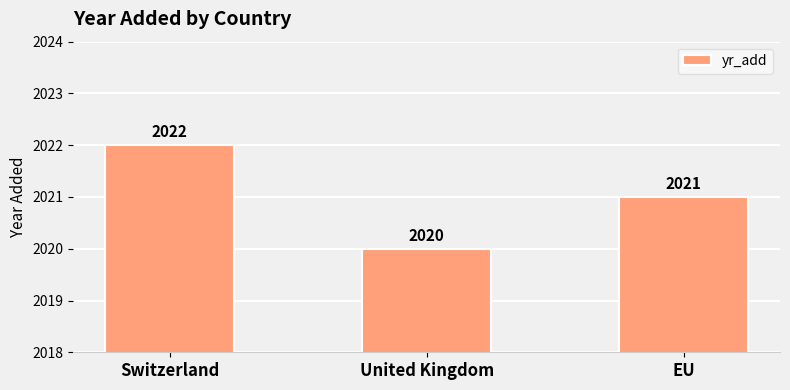

Is it true that the value at United Kingdom is 3377?

False